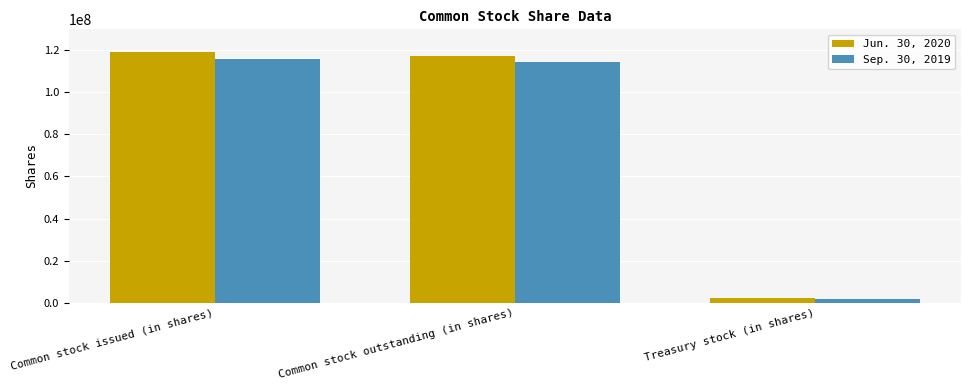

What is the sum of the Jun. 30, 2020 values at Common stock outstanding (in shares) and Treasury stock (in shares)?

119392000